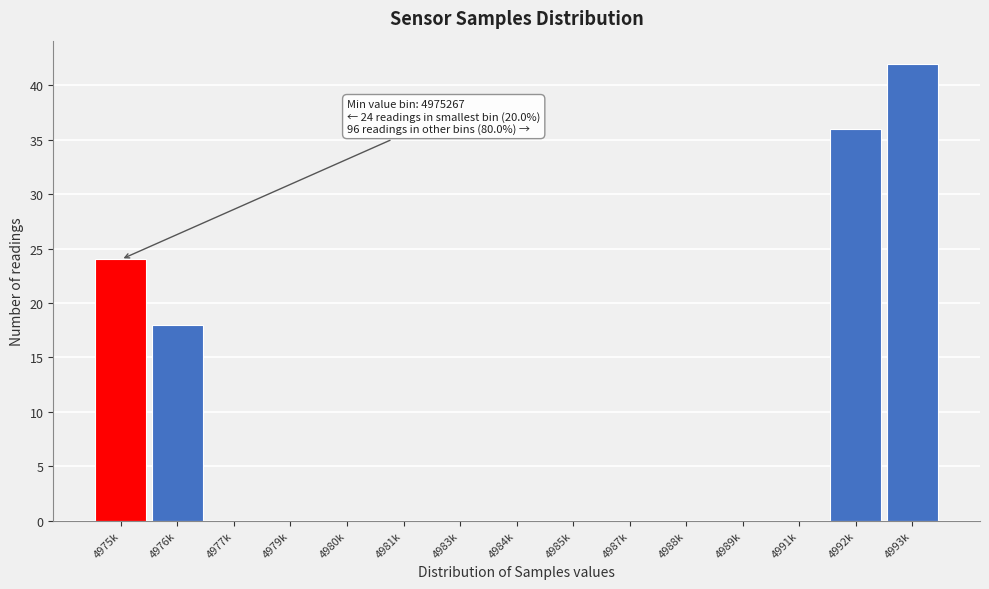

Reading right to left, transcribe all the data shown in this chart.

4993k=42	4992k=36	4991k=0	4989k=0	4988k=0	4987k=0	4985k=0	4984k=0	4983k=0	4981k=0	4980k=0	4979k=0	4977k=0	4976k=18	4975k=24